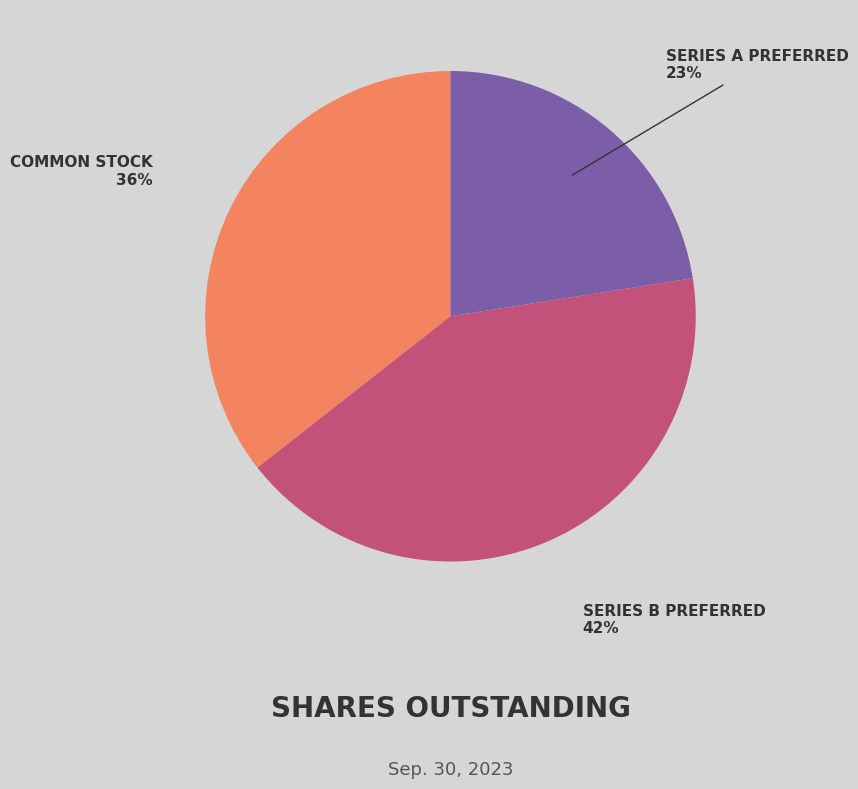

Which has a higher value, COMMON STOCK or SERIES A PREFERRED?

COMMON STOCK